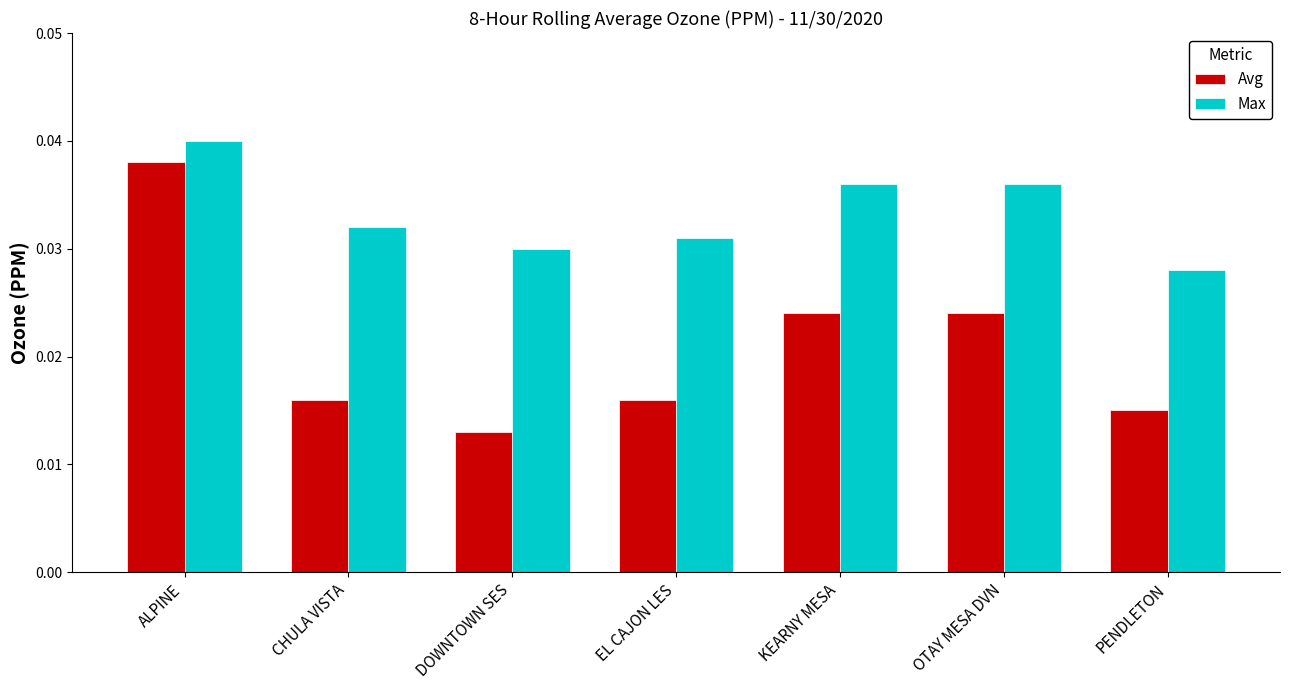

What is the label of the 4th bar from the left?

EL CAJON LES